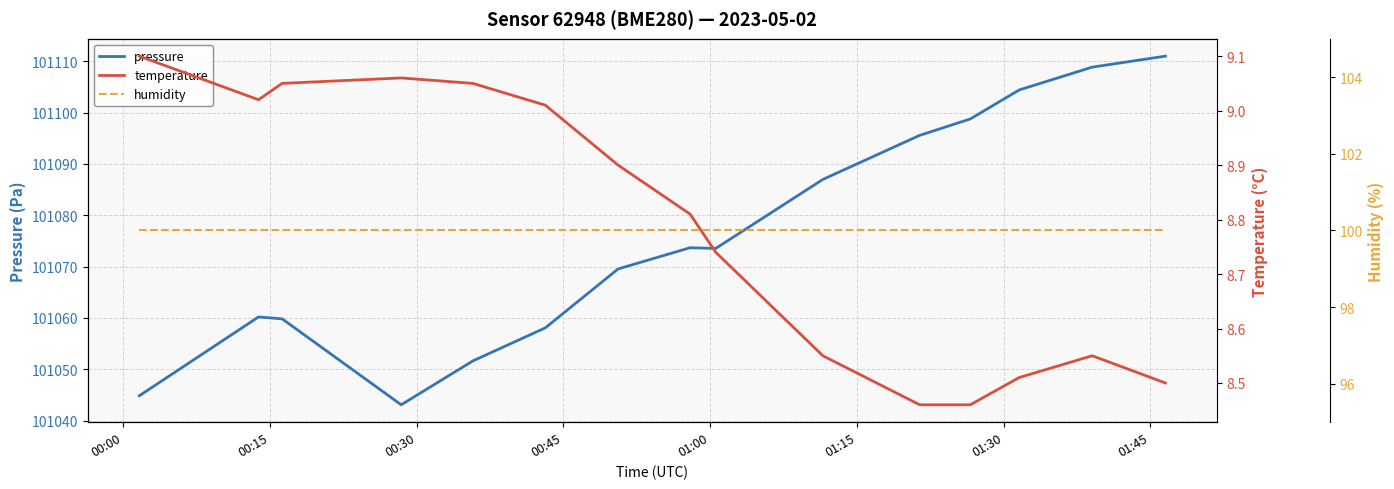

What is the label of the 15th point from the right?

00:00